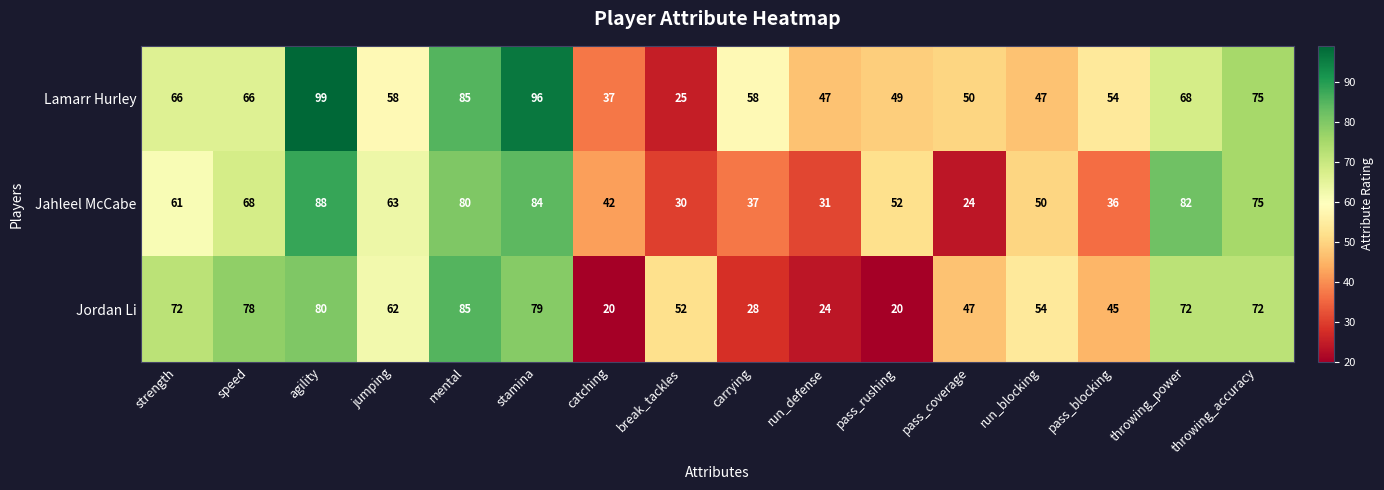

Read the Jahleel McCabe value at speed.

68